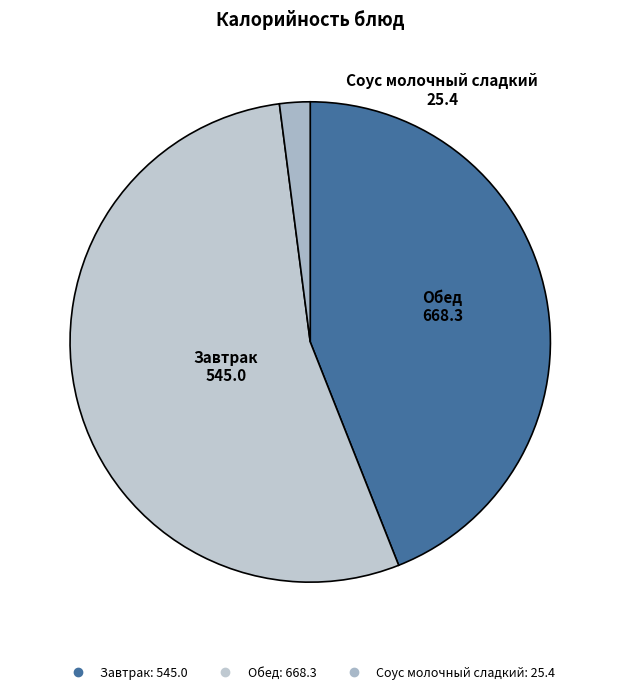

Count the number of slices in the pie.

3